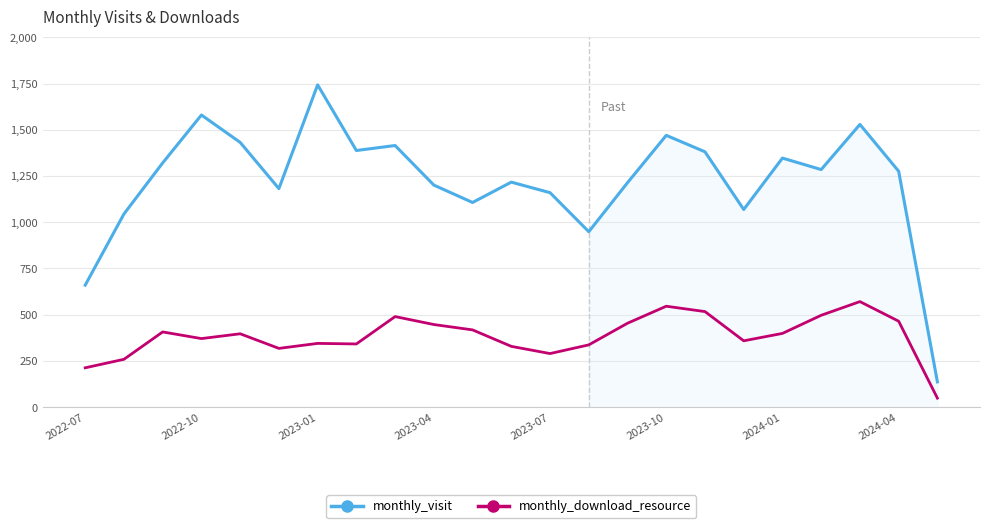

What is the lowest value of the monthly_visit series?

137